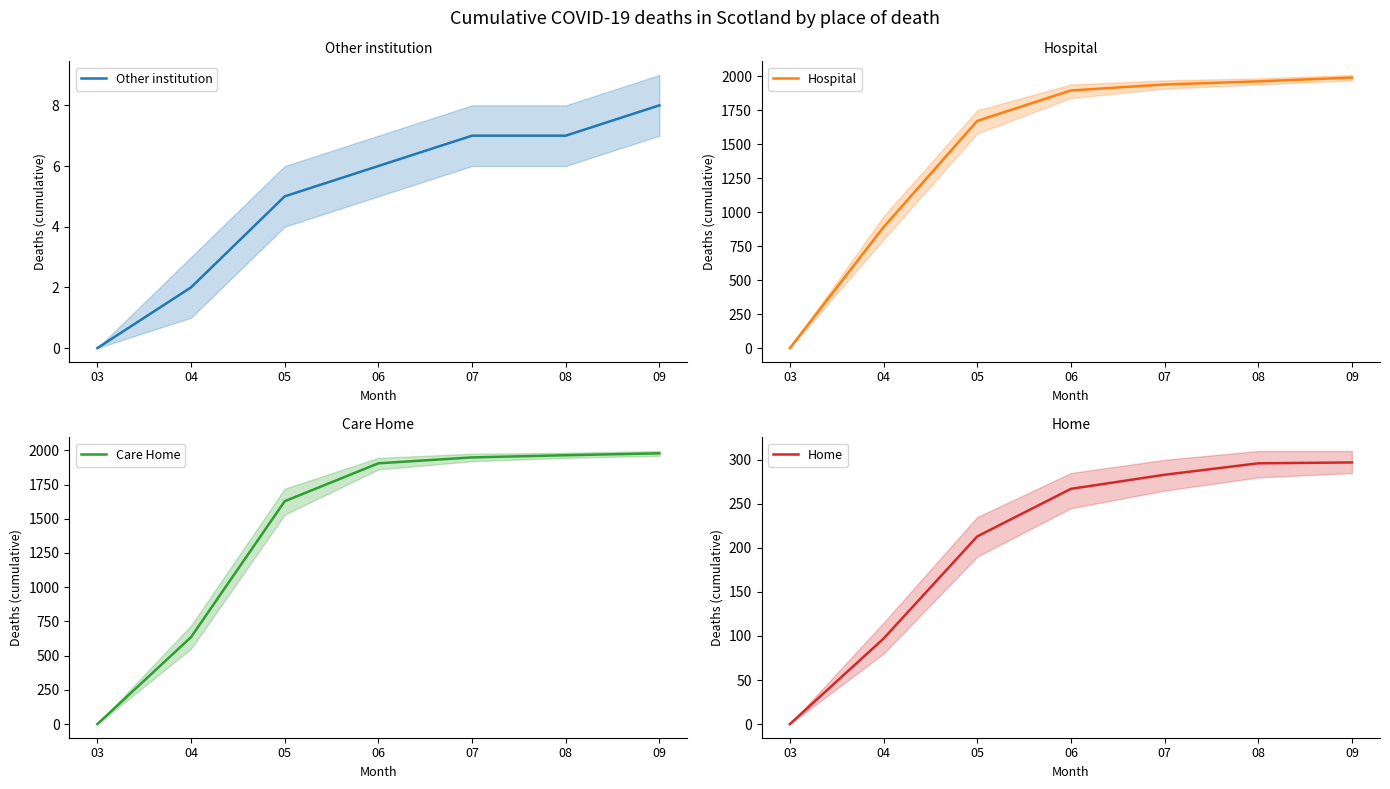

At which label does Other institution reach its peak?

09